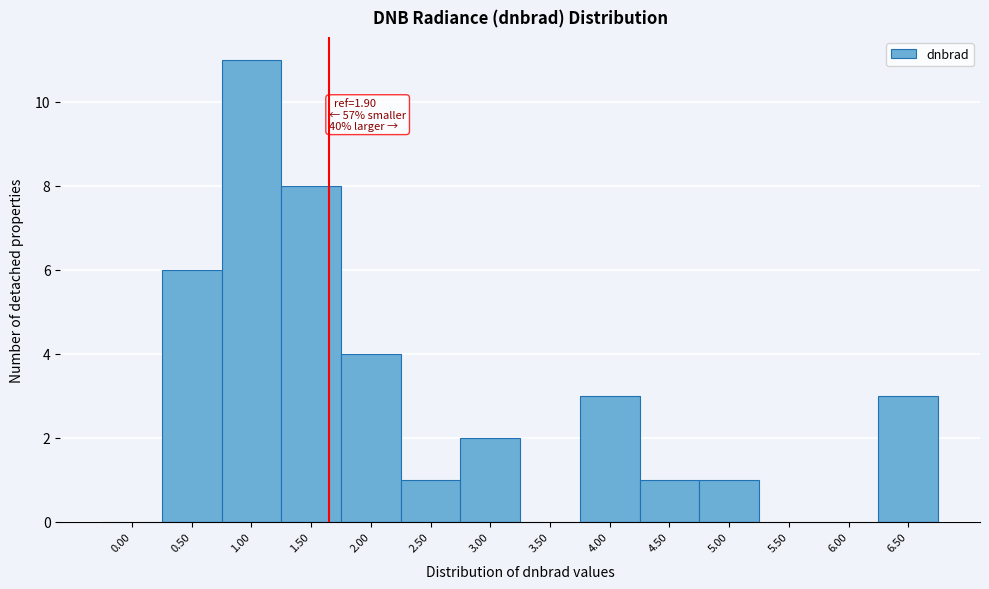

Reading right to left, transcribe all the data shown in this chart.

6.50=3	6.00=0	5.50=0	5.00=1	4.50=1	4.00=3	3.50=0	3.00=2	2.50=1	2.00=4	1.50=8	1.00=11	0.50=6	0.00=0